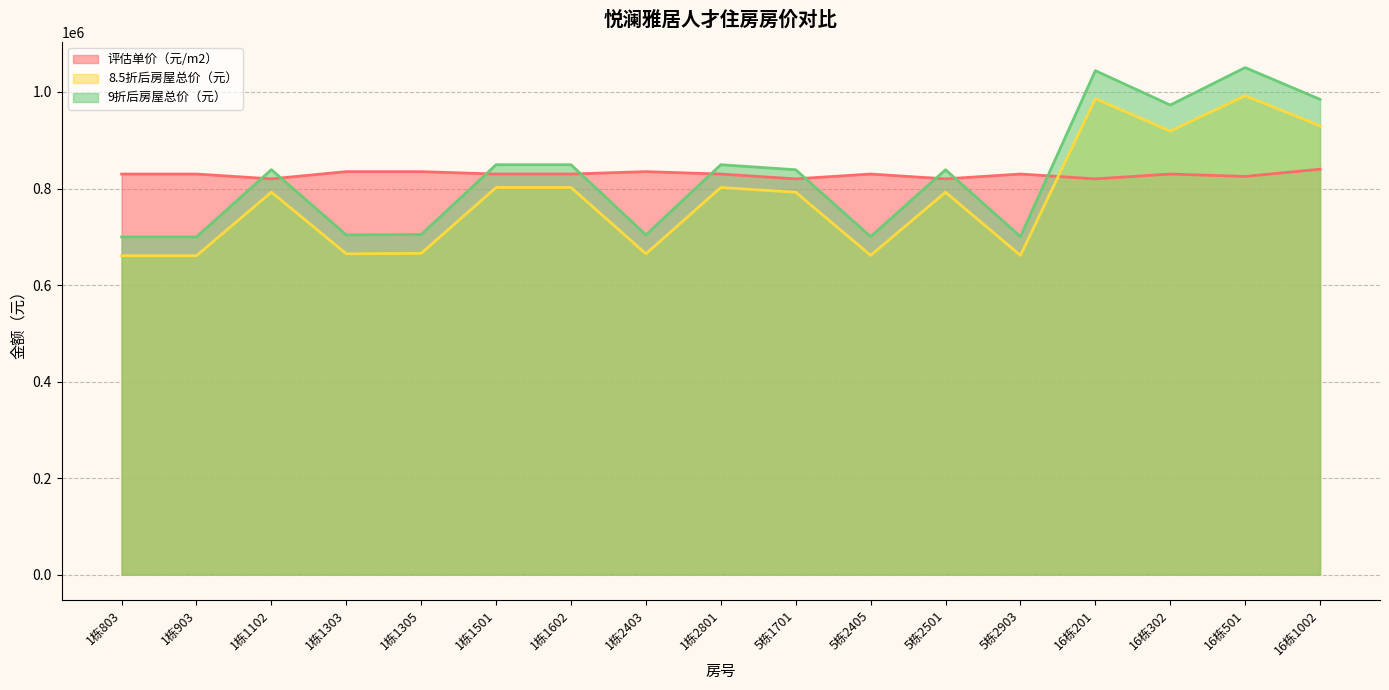

What is the label of the 5th point from the right?

5栋2903